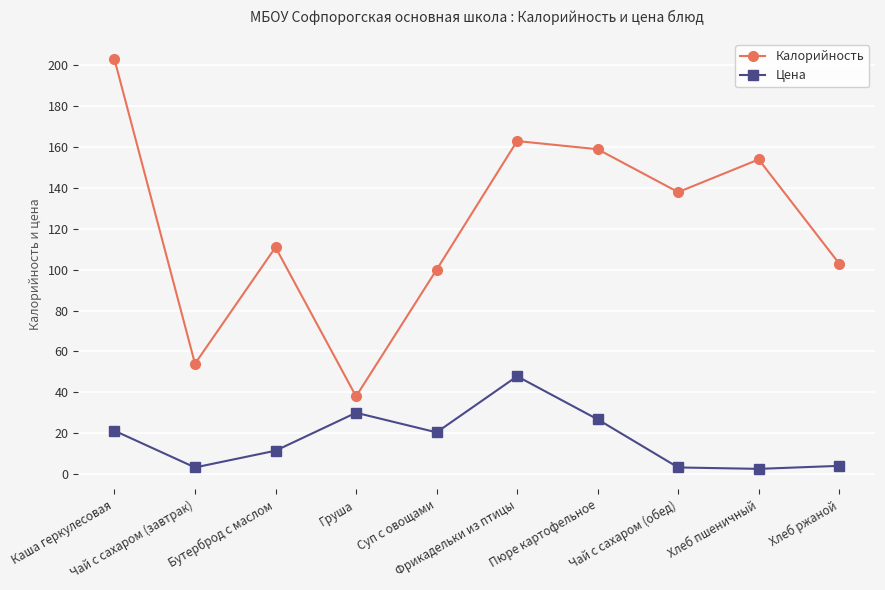

What is the maximum value for Цена?

47.9